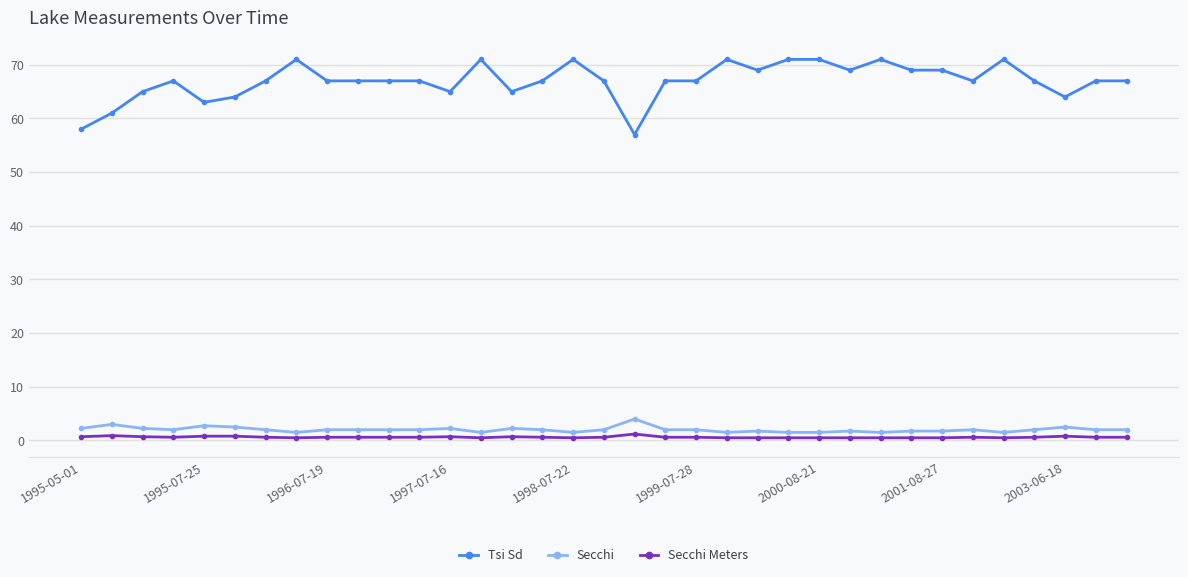

True or false: Secchi Meters and Tsi Sd intersect in this chart.

False